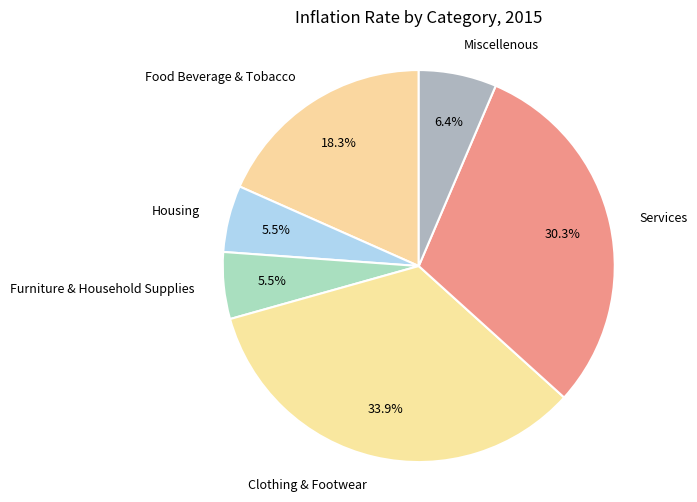

The Clothing & Footwear slice represents 39% of the pie. True or false?

False